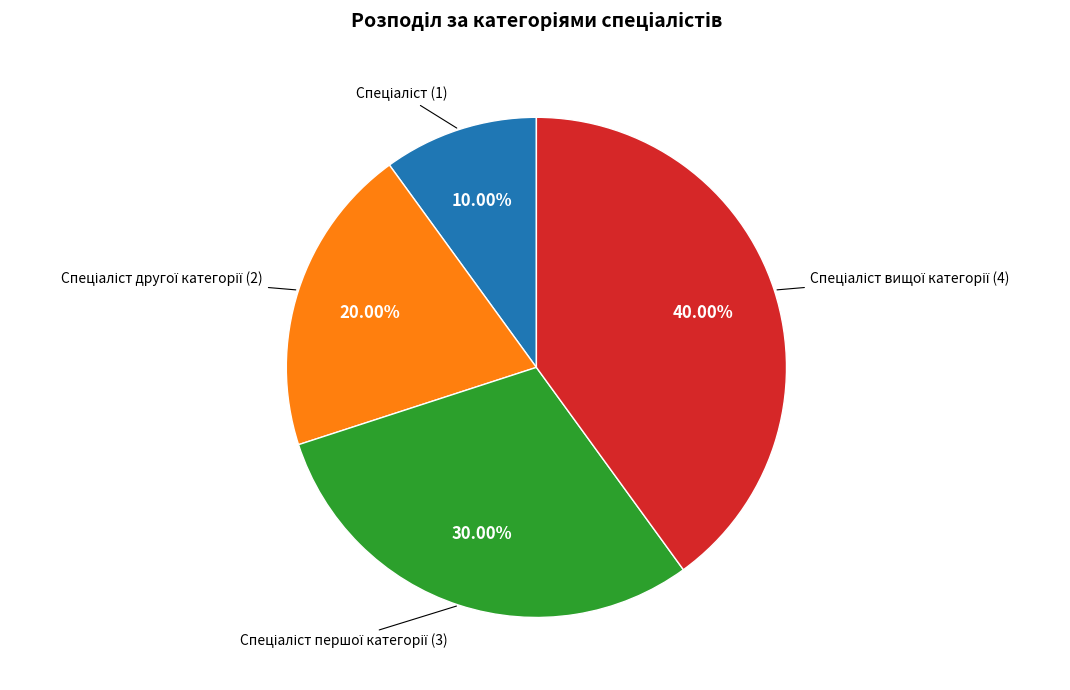

Is there a majority slice in this chart?

No